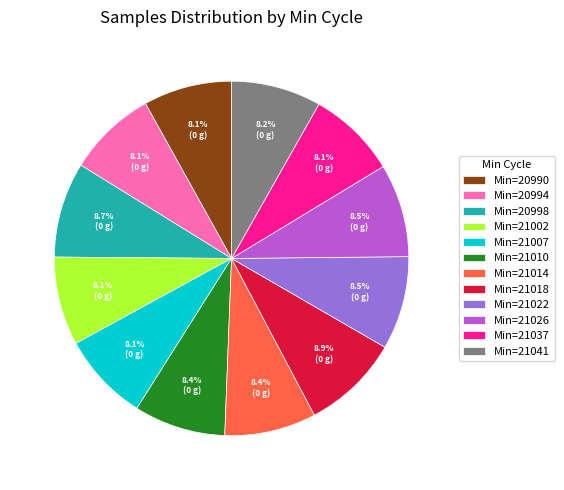

What is the total percentage of Min=21010 and Min=21041?

16.6%